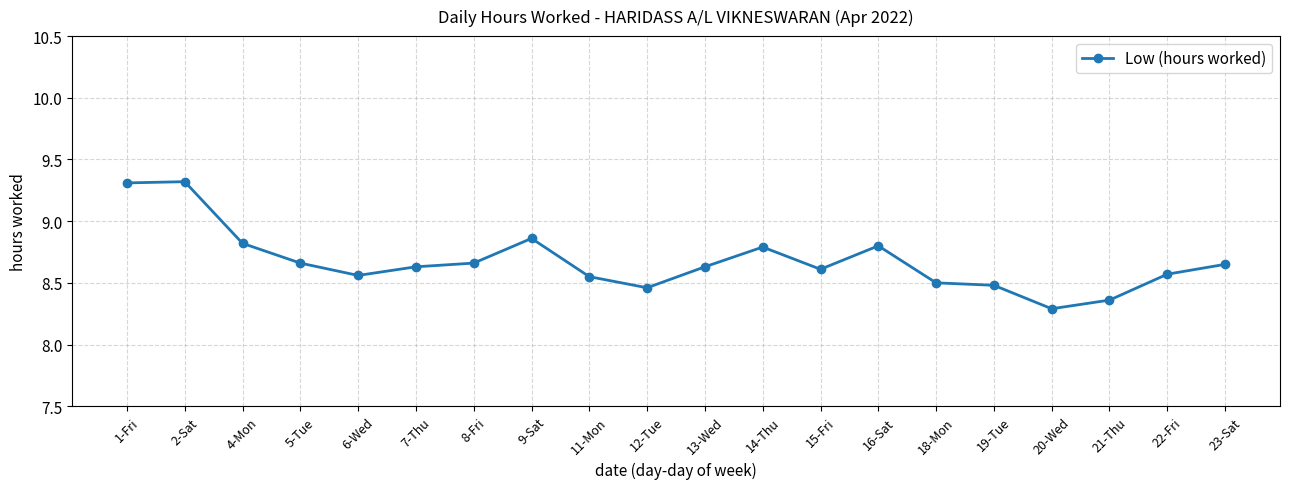

What is the smallest value displayed?

8.3